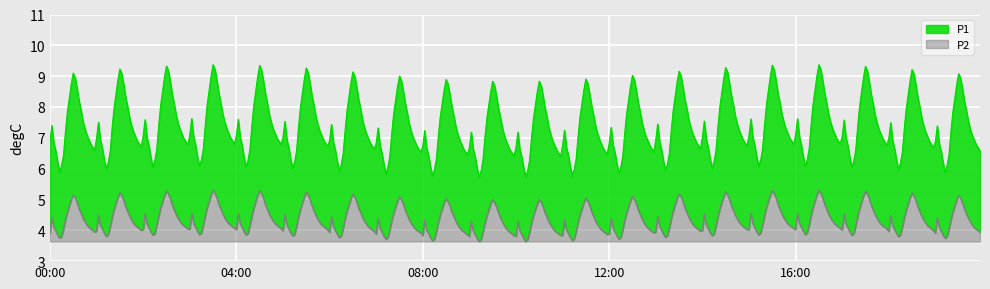

What is the total value across all series at 08:00?

3.1